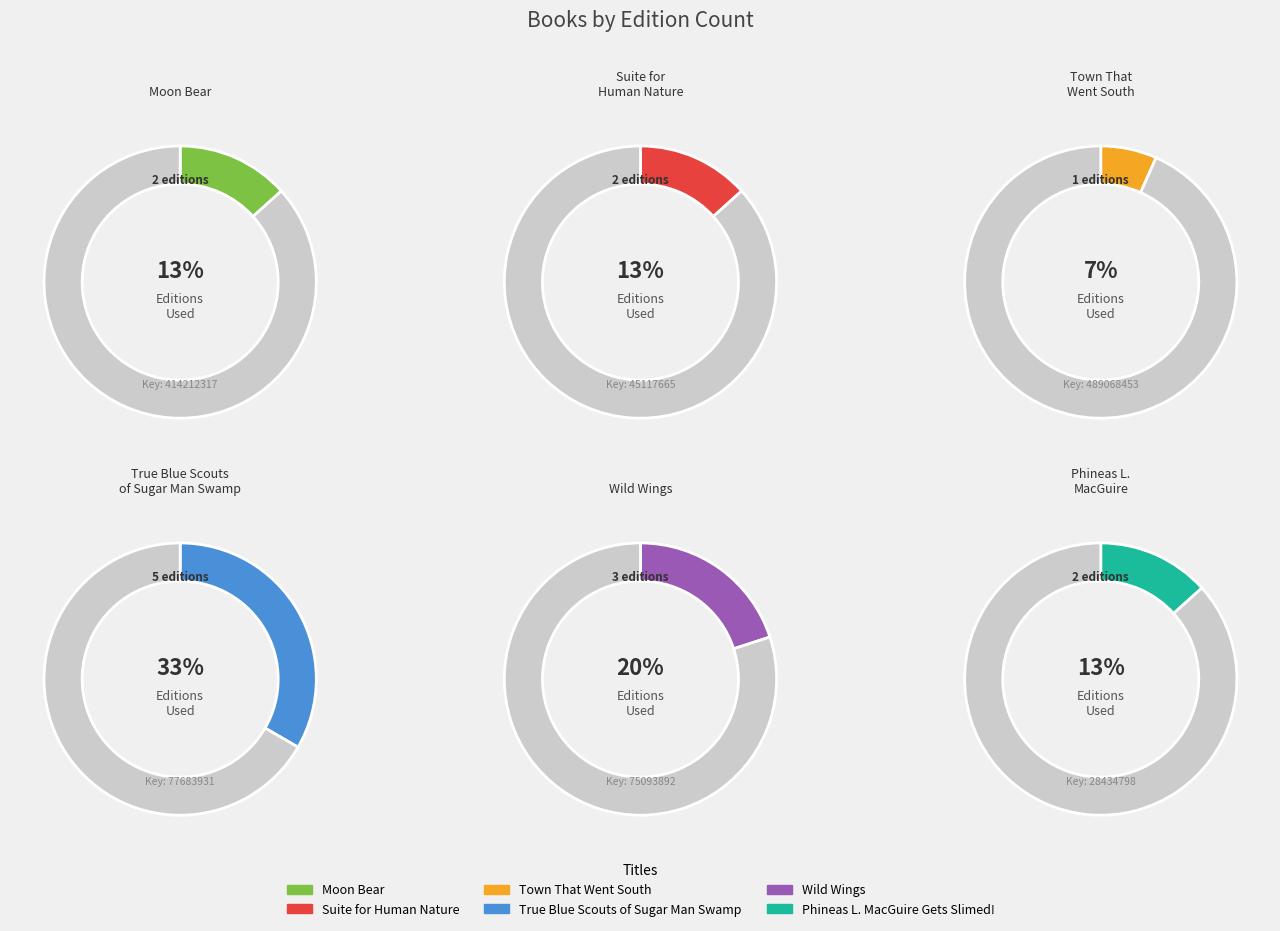

What is the change in value from True Blue Scouts of Sugar Man Swamp to Phineas L. MacGuire Gets Slimed!?

-3